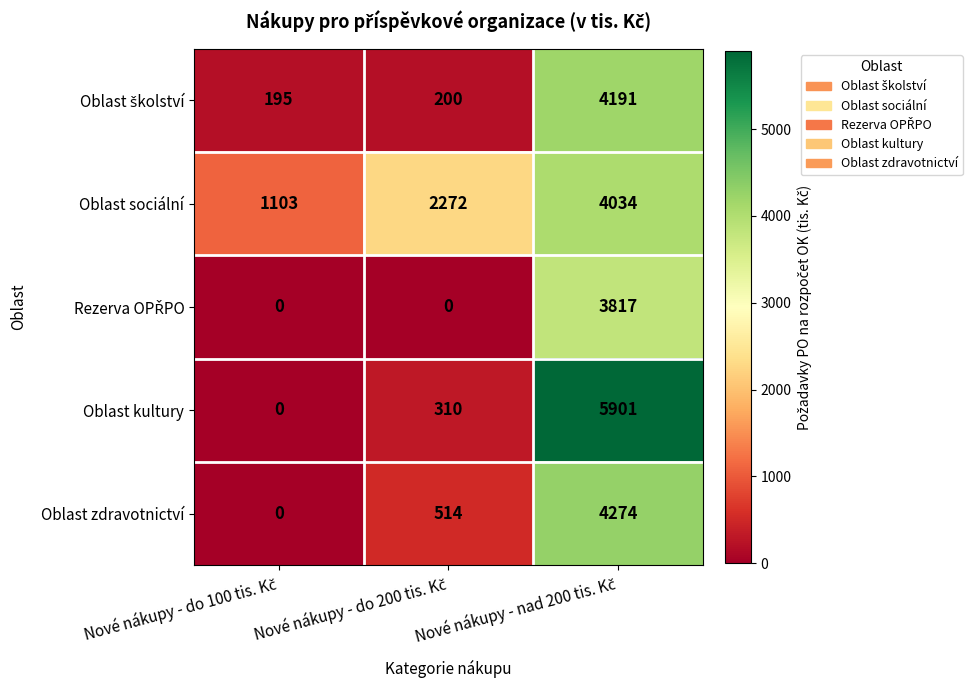

Which series has the largest range (max minus min)?

Oblast kultury